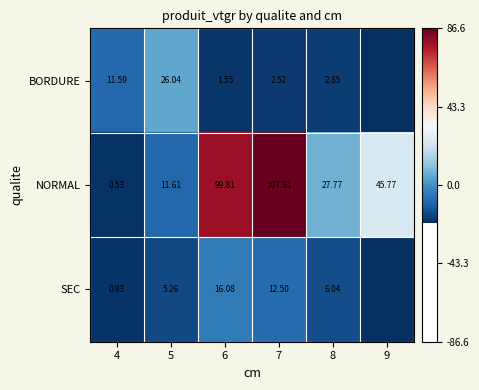

At how many categories does at least one series exceed 4?

5